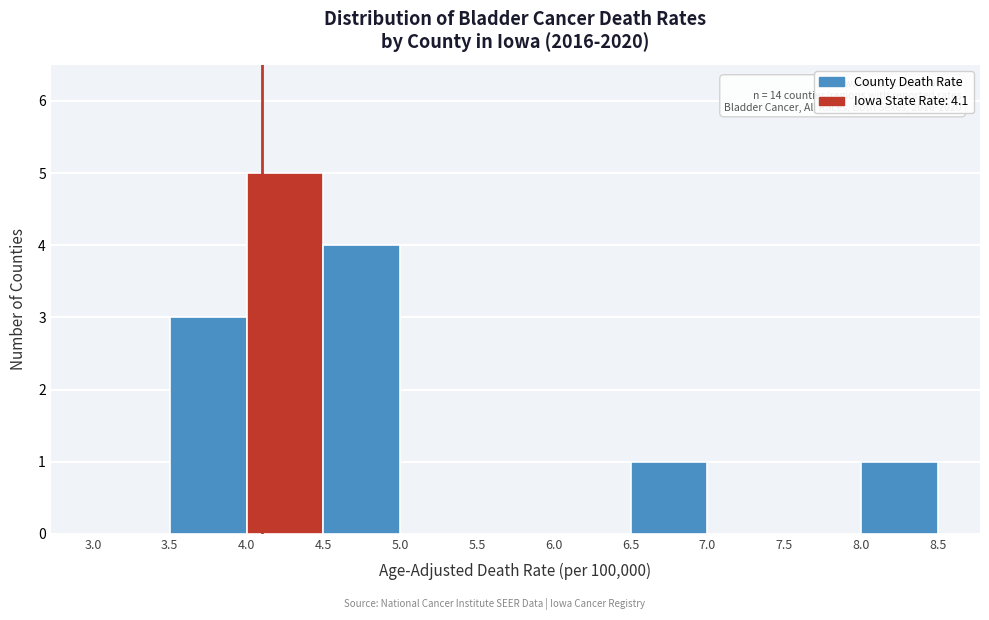

Which range on the x-axis has the tallest bar?

4.0 to 4.5